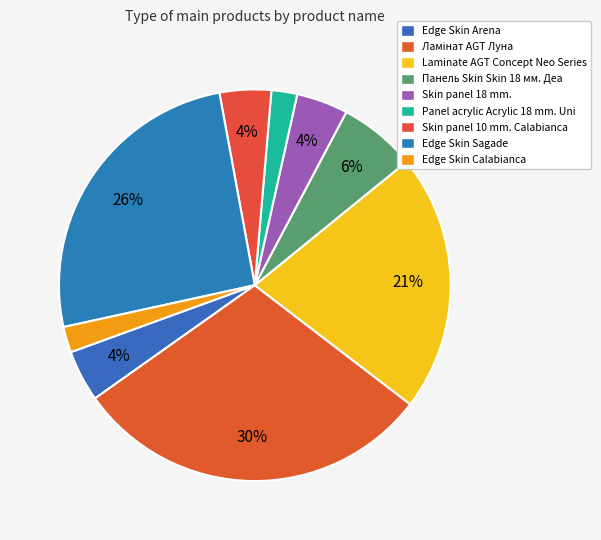

What is the largest slice in the pie chart?

Ламінат AGT Луна